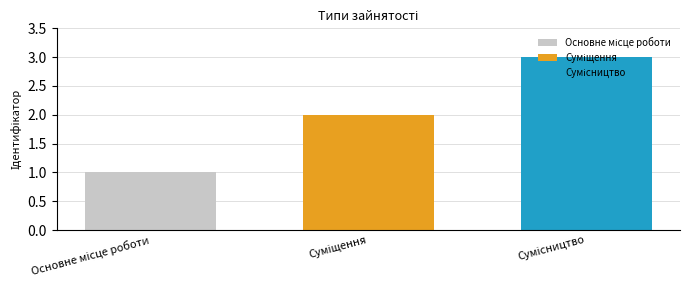

What is the maximum value shown in the chart?

3